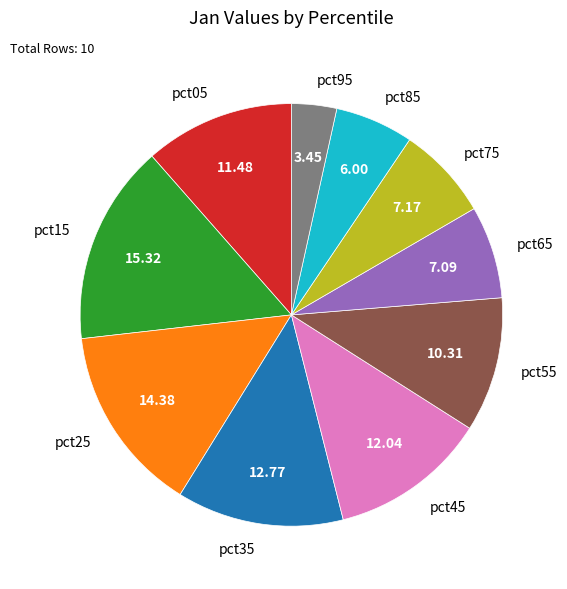

Combined, do pct55 and pct75 account for over 50%?

No